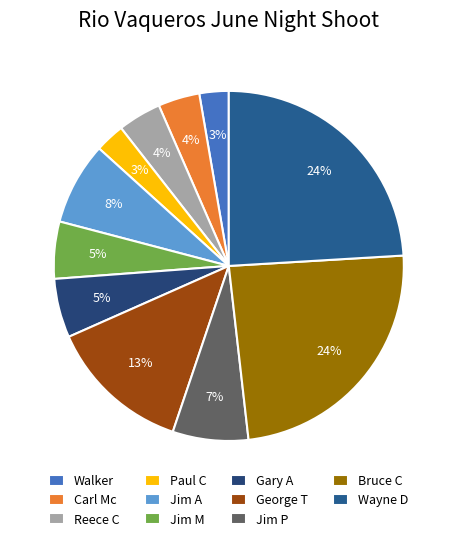

How many segments does this pie chart have?

11